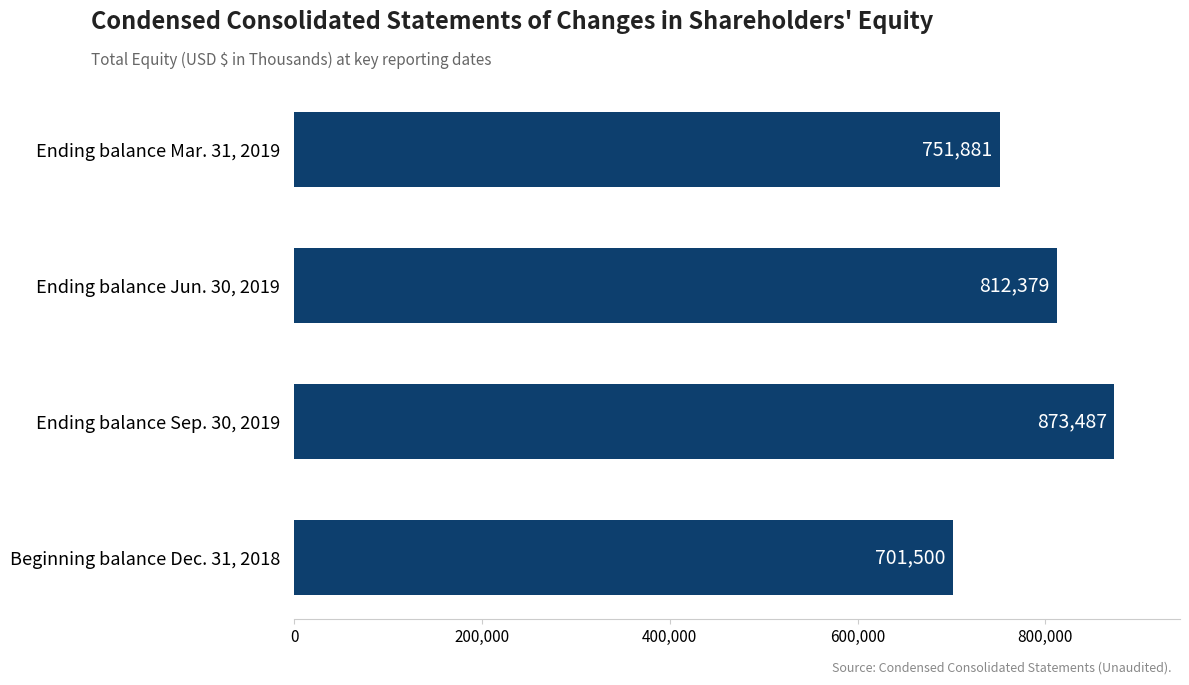

What position from the bottom is Ending balance Jun. 30, 2019?

3